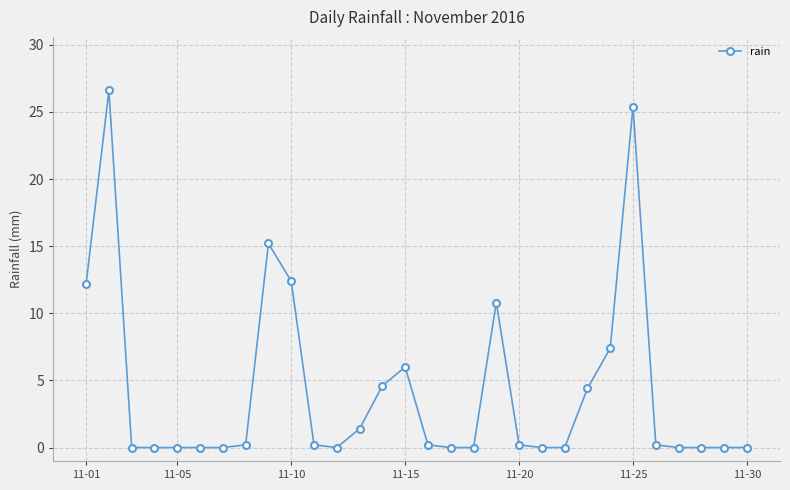

What is the average value?

4.2